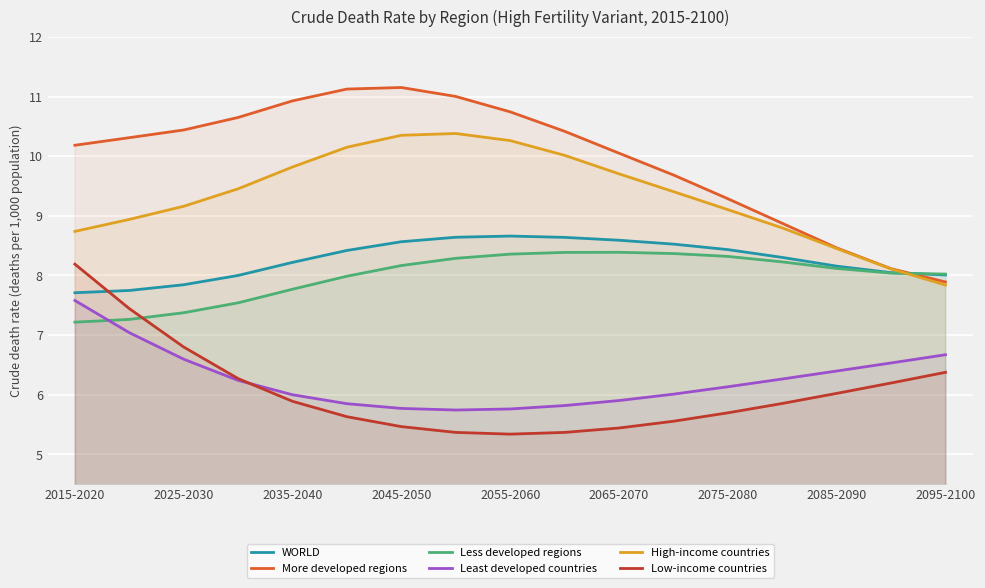

Which series ends up on top after the final intersection of Less developed regions and Least developed countries?

Less developed regions